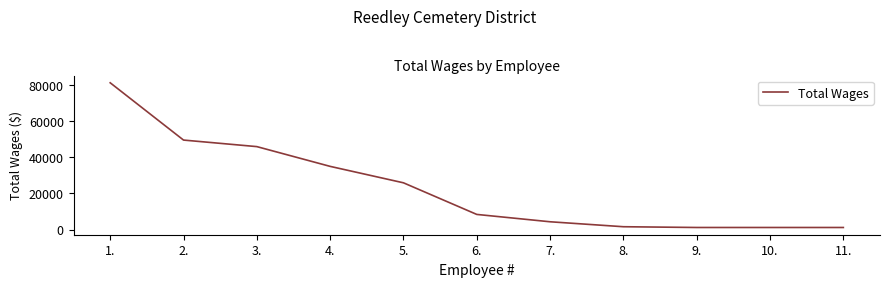

What is the maximum value shown in the chart?

81227